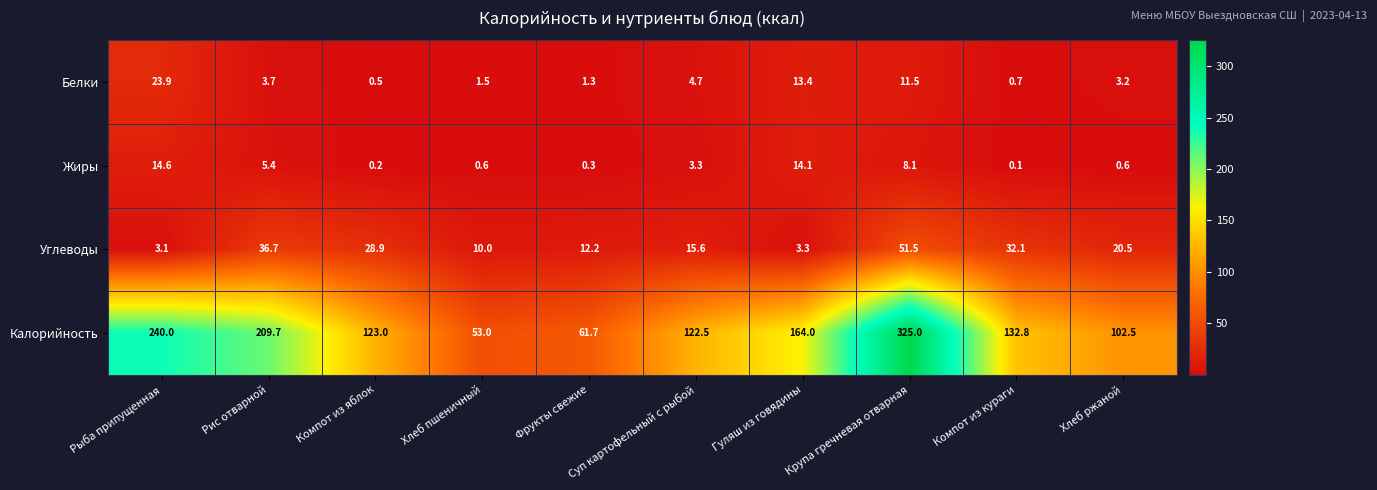

What is the difference between the maximum and minimum values in the Калорийность series?

272.0